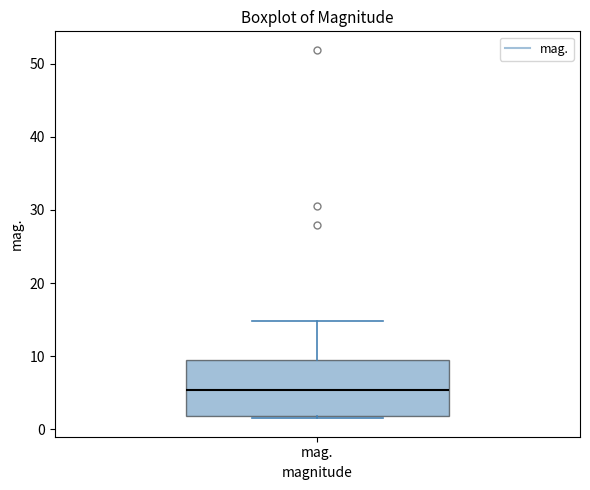

Where is the lower edge of the box for mag. on the y-axis? The values are not printed on the chart, so give them approximately, as read against the axis.

2